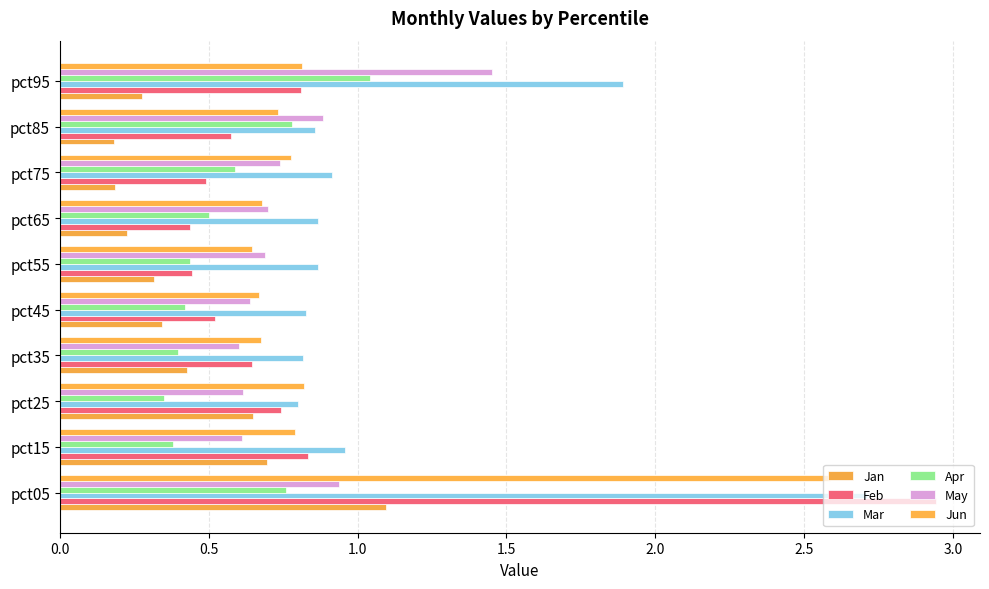

What is the sum of all May values?

7.9